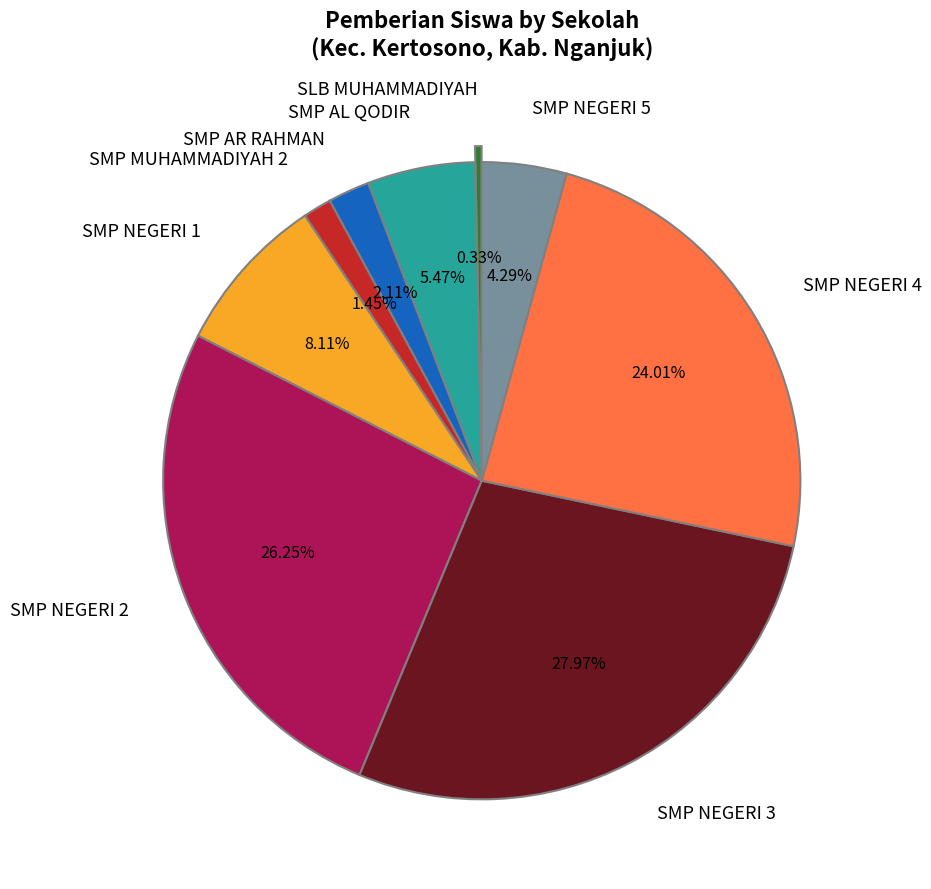

How many slices are in this pie chart?

9